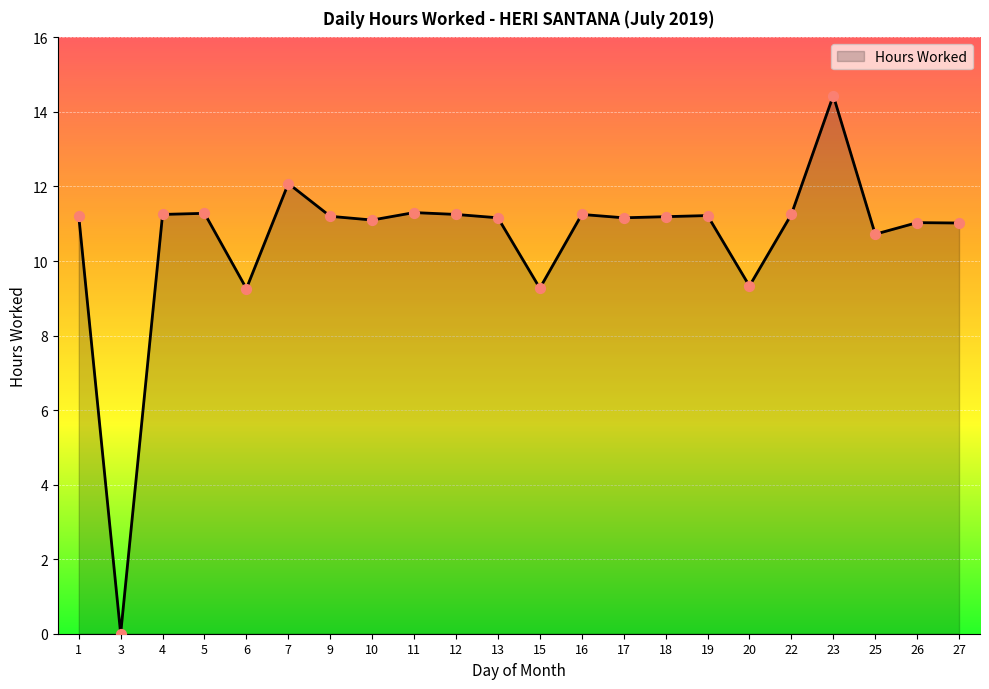

Approximately how many times larger is the value at 17 compared to 27?

1.0